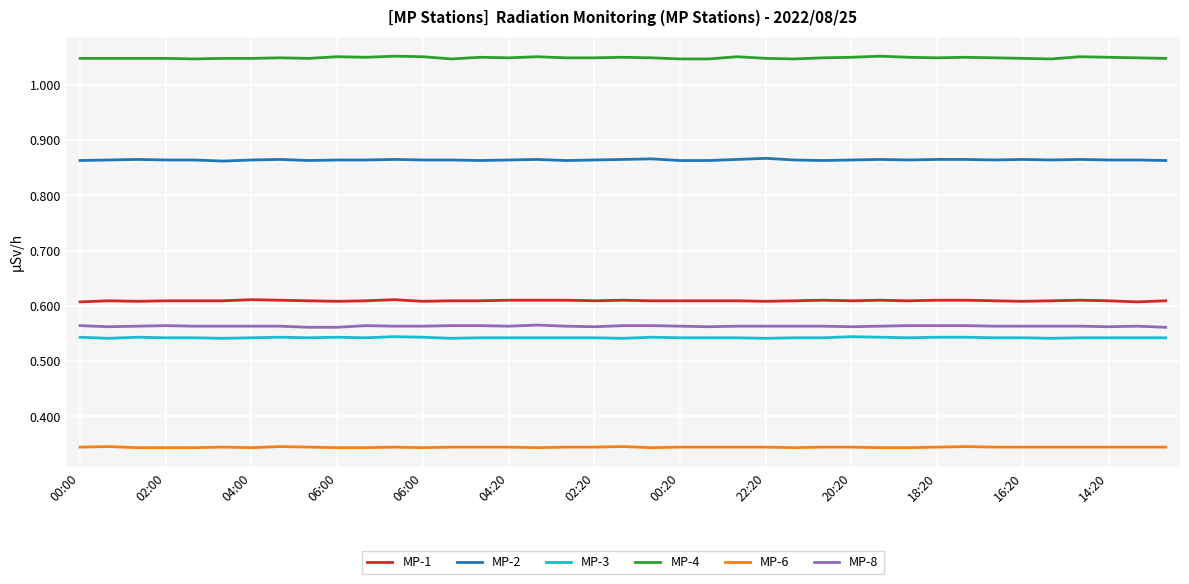

True or false: MP-1 and MP-4 intersect in this chart.

False